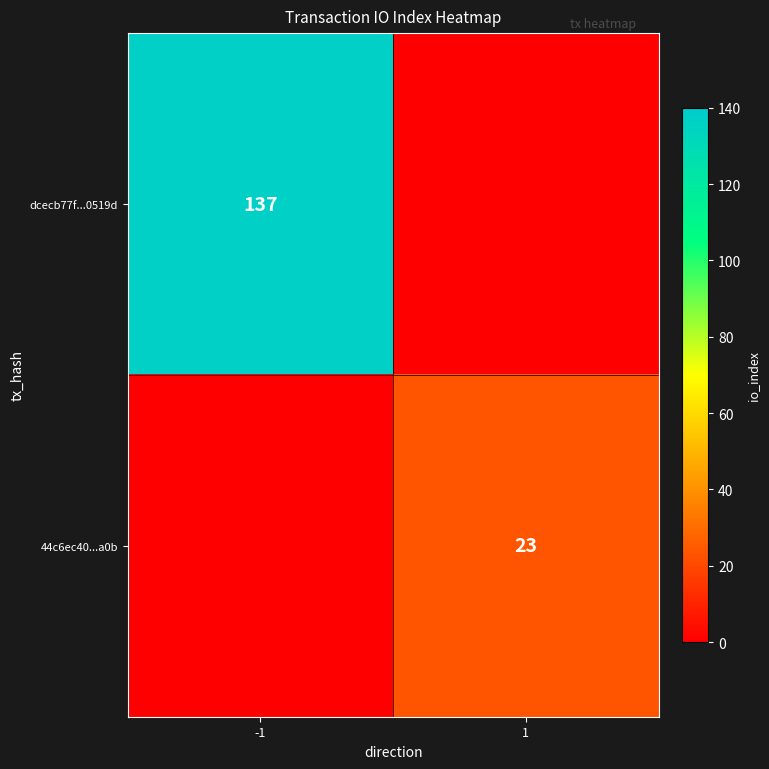

The dcecb77f...0519d series shows 137.0 at -1. True or false?

True